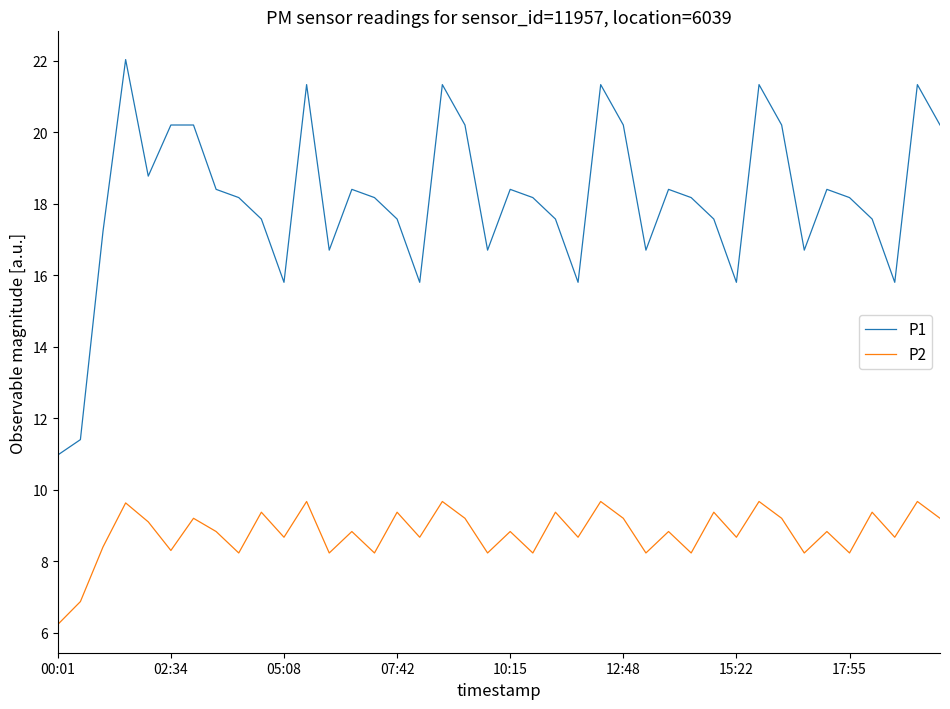

Which series has the widest spread of values?

P1